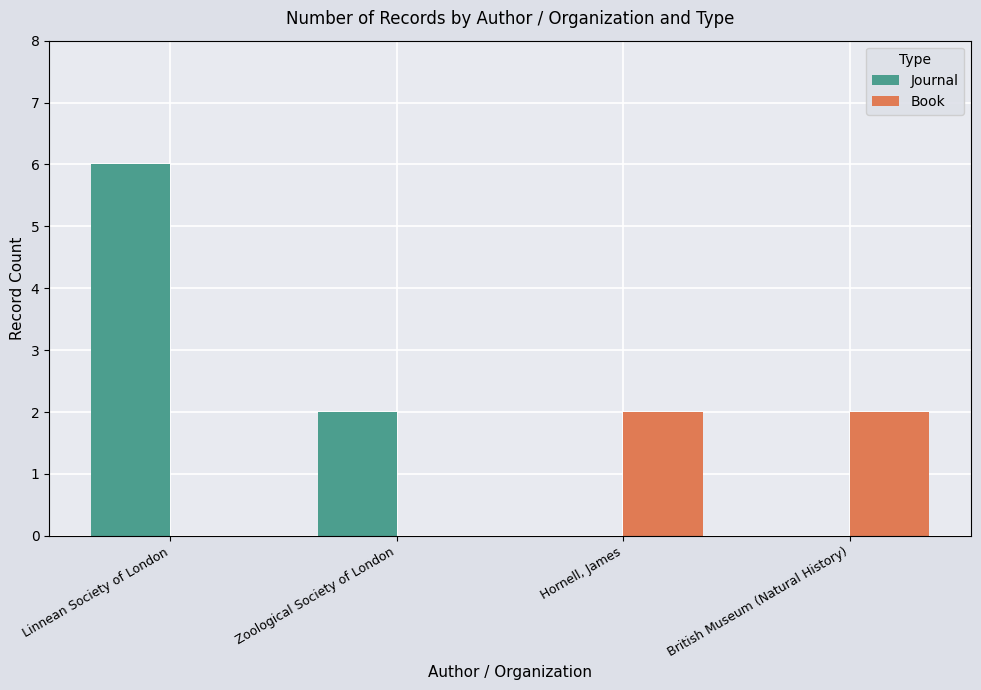

Reading left to right, what are all the values shown in this chart?

Journal: Linnean Society of London=6	Zoological Society of London=2	Hornell, James=0	British Museum (Natural History)=0
Book: Linnean Society of London=0	Zoological Society of London=0	Hornell, James=2	British Museum (Natural History)=2